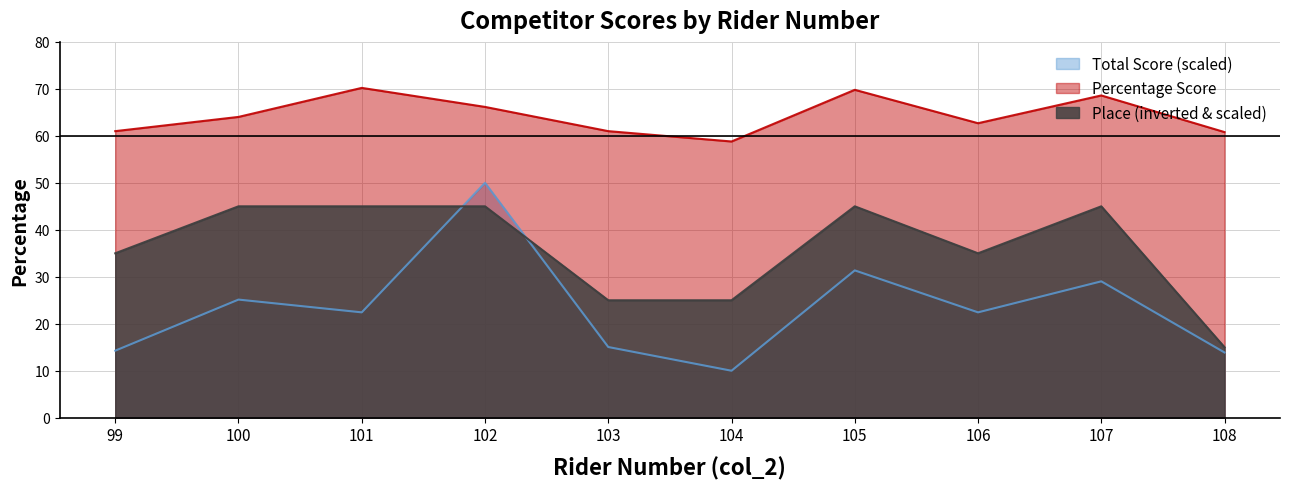

True or false: Total Score (col_6) and Percentage Score (col_7) cross at least once.

False